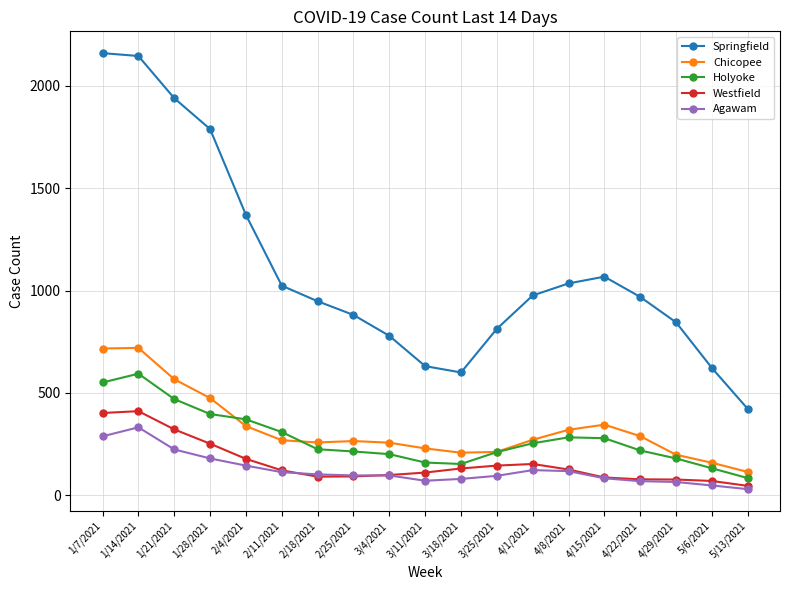

Does the chart have visible grid lines?

Yes